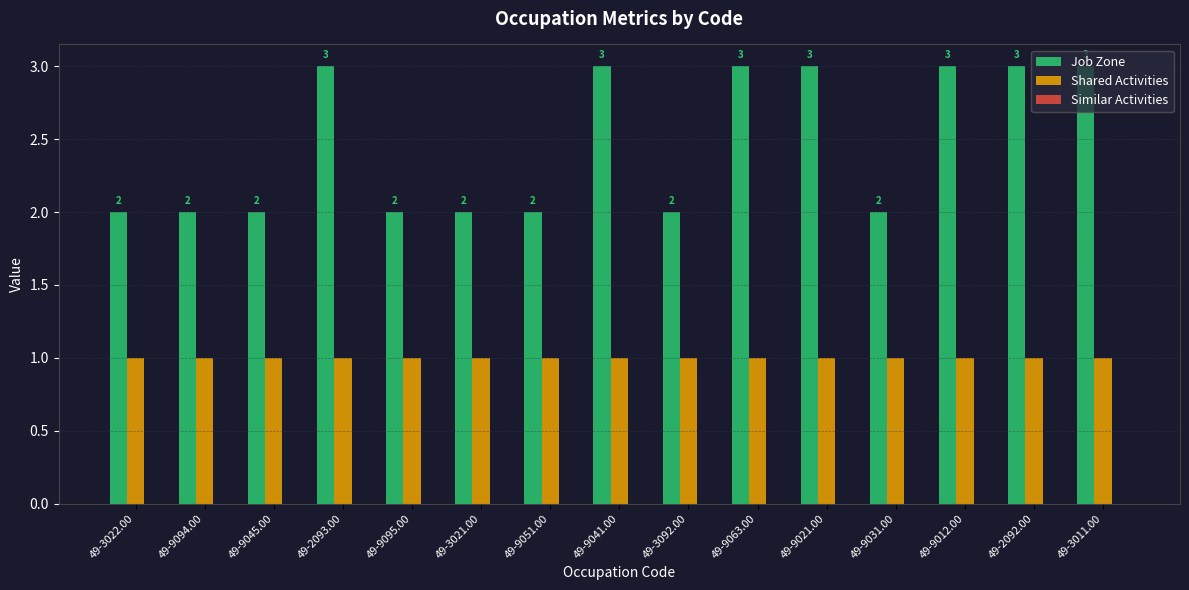

The Shared Activities series shows 1 at 49-9021.00. True or false?

True